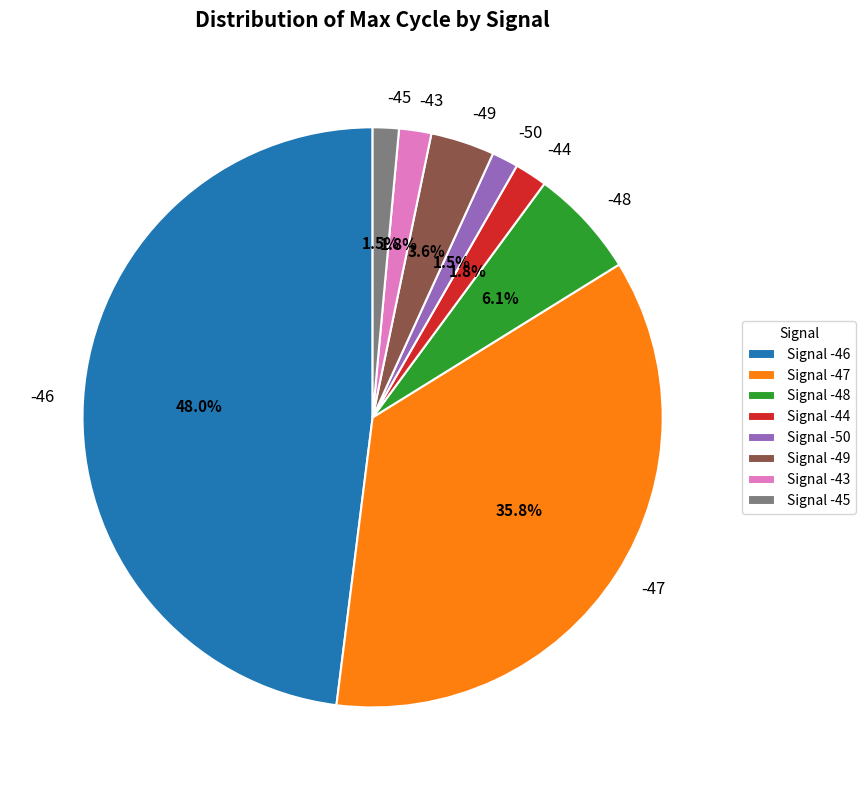

Do -43 and -47 together represent more than half of the pie?

No